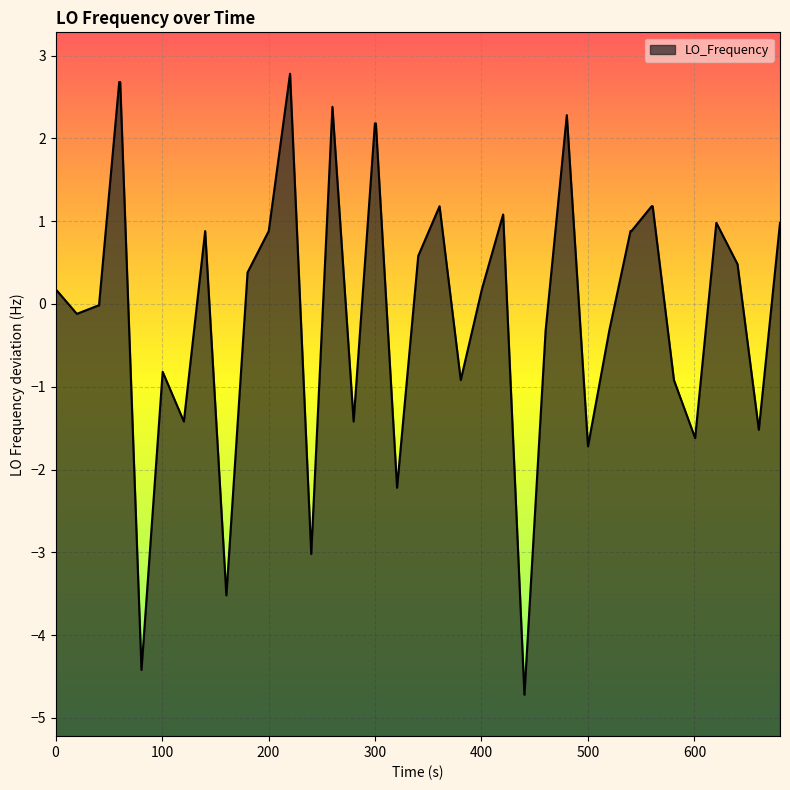

How many lines are shown in the chart?

1